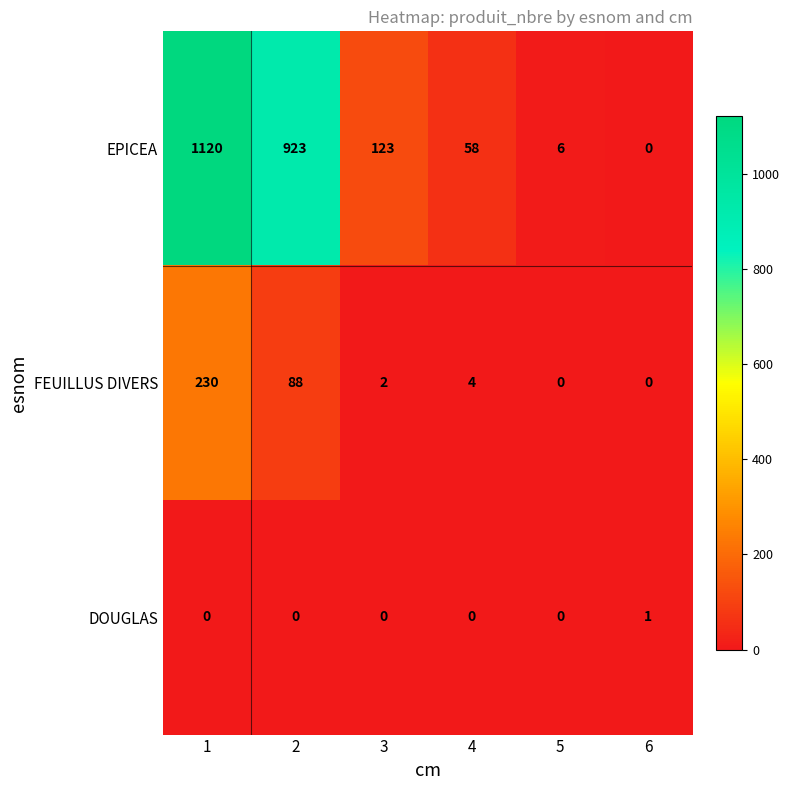

The DOUGLAS series shows 0 at 4. True or false?

False